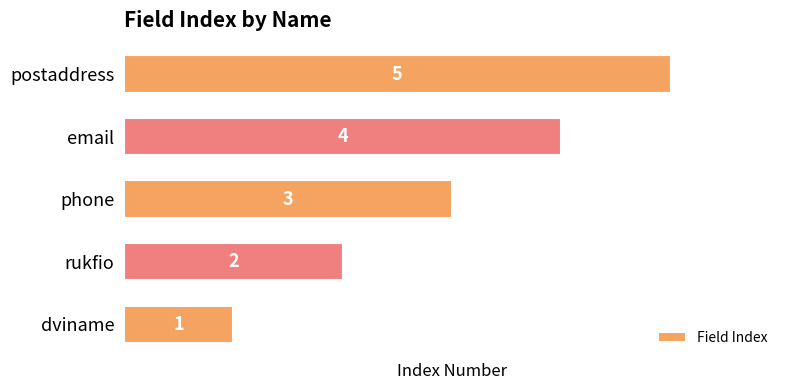

Which has a higher value, phone or postaddress?

postaddress